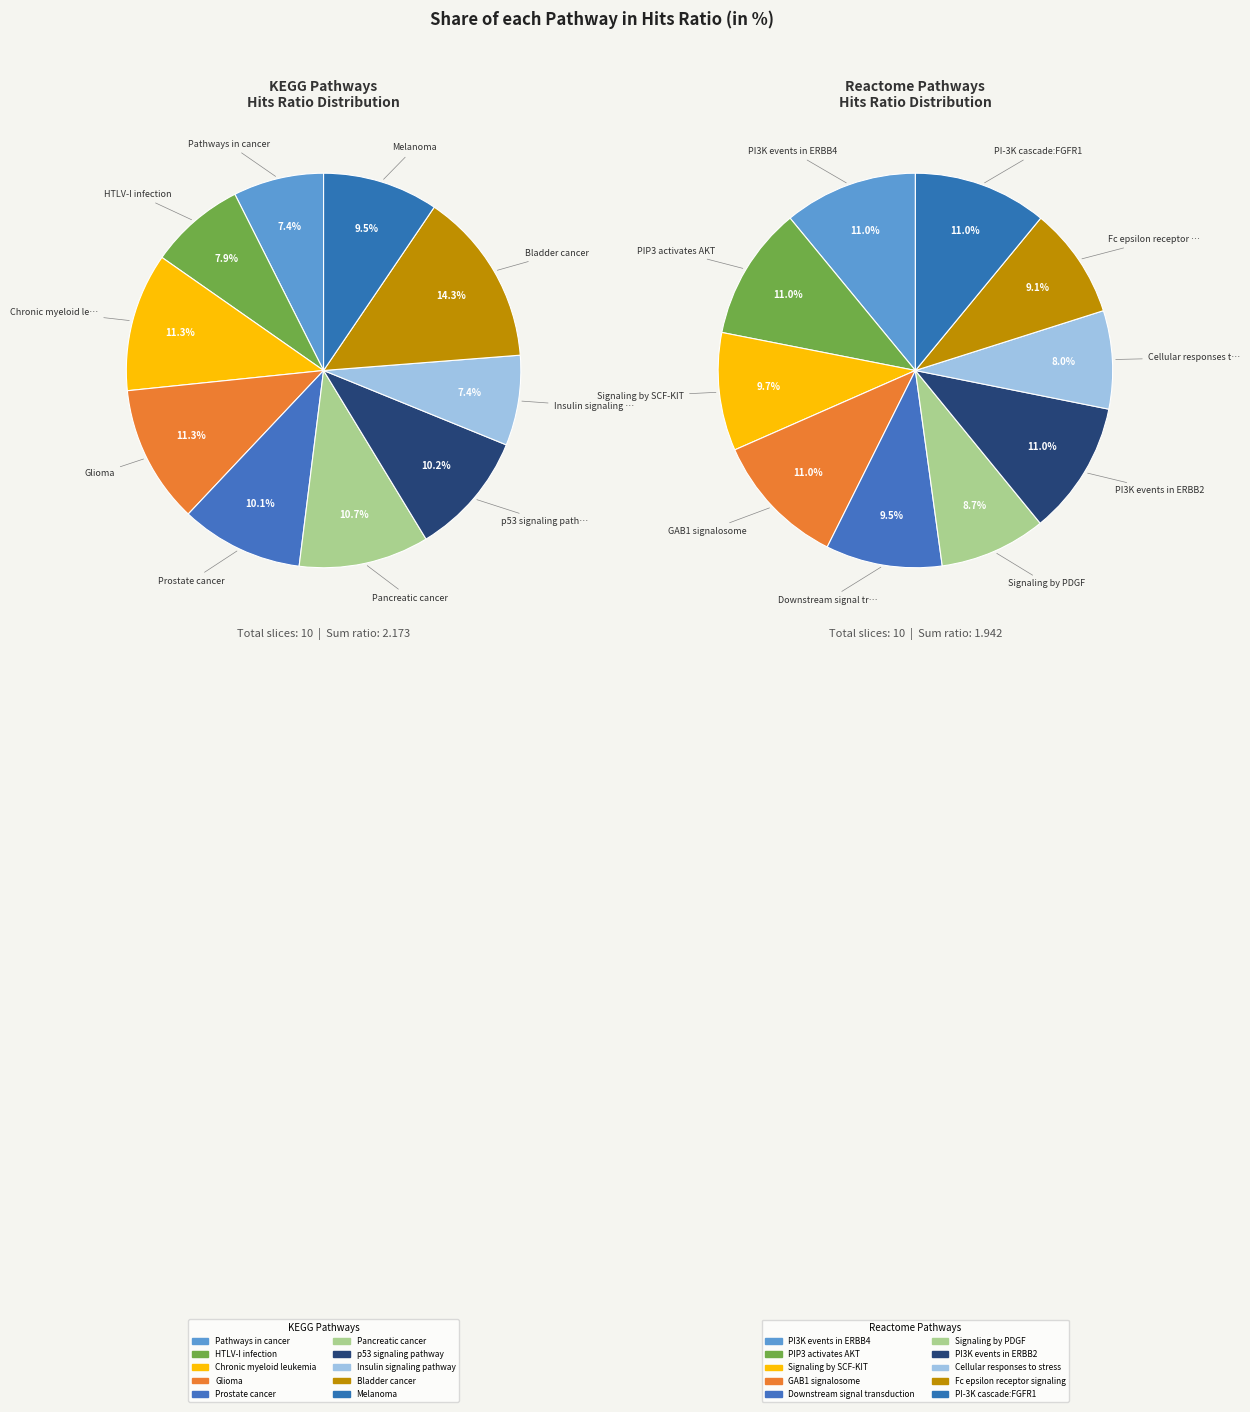

Is it true that 5 is 1% of the pie?

False